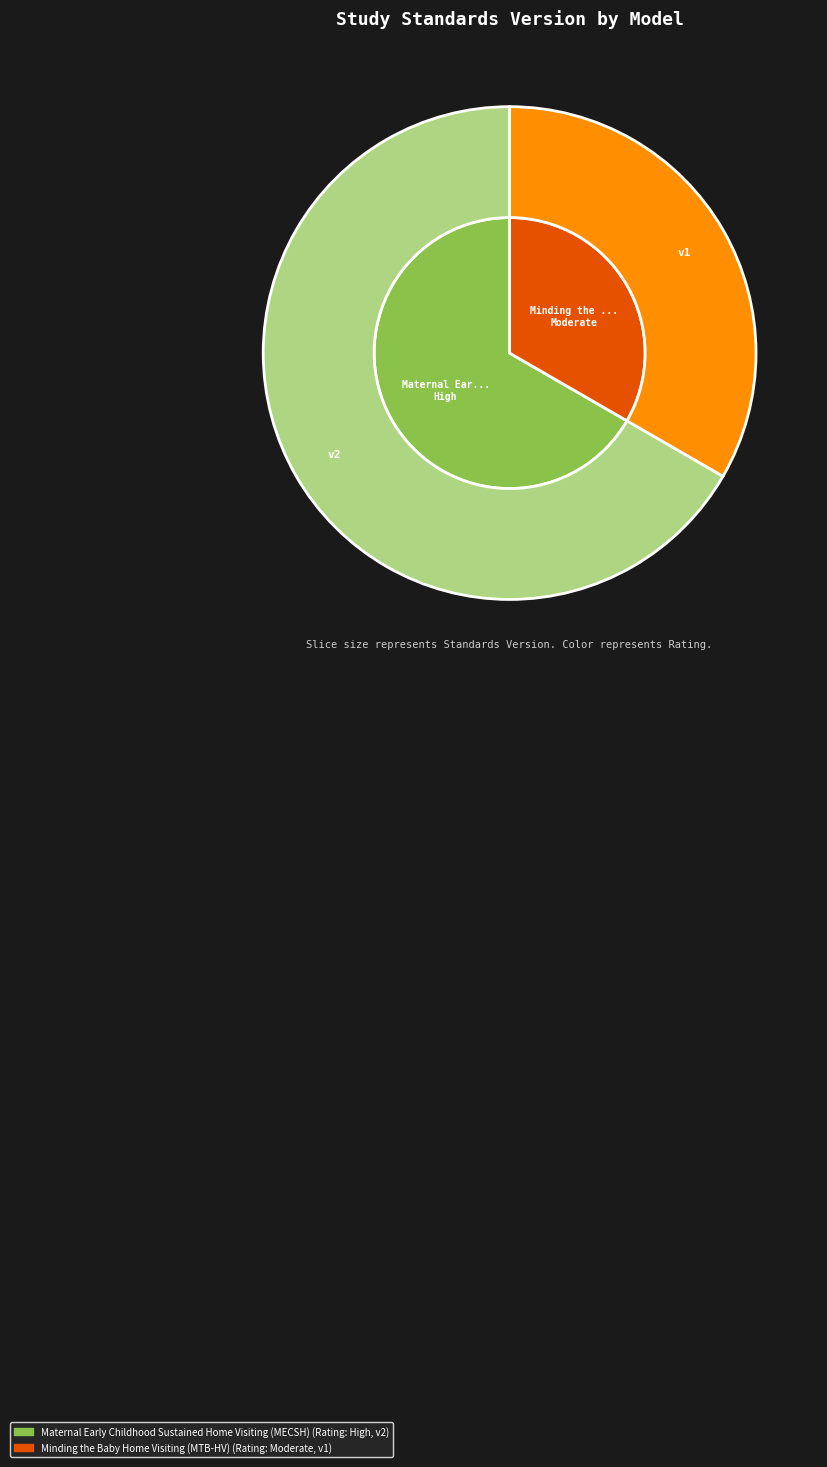

Which has a higher value, Minding the Baby Home Visiting (MTB-HV) or Maternal Early Childhood Sustained Home Visiting (MECSH)?

Maternal Early Childhood Sustained Home Visiting (MECSH)